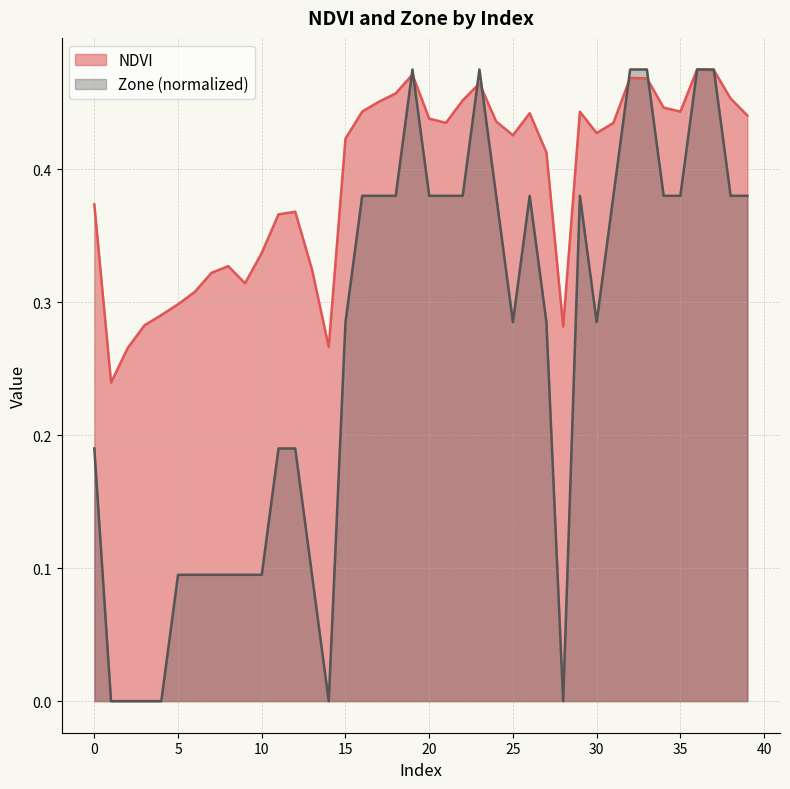

At which category does NDVI reach its first local valley?

1